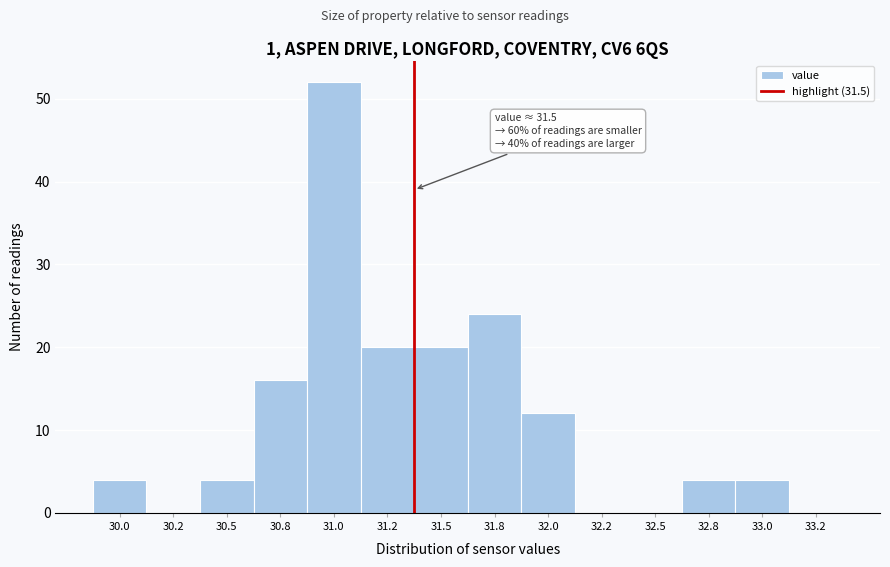

Reading left to right, extract all data points from this chart.

30.0=4	30.2=0	30.5=4	30.8=16	31.0=52	31.2=20	31.5=20	31.8=24	32.0=12	32.2=0	32.5=0	32.8=4	33.0=4	33.2=0